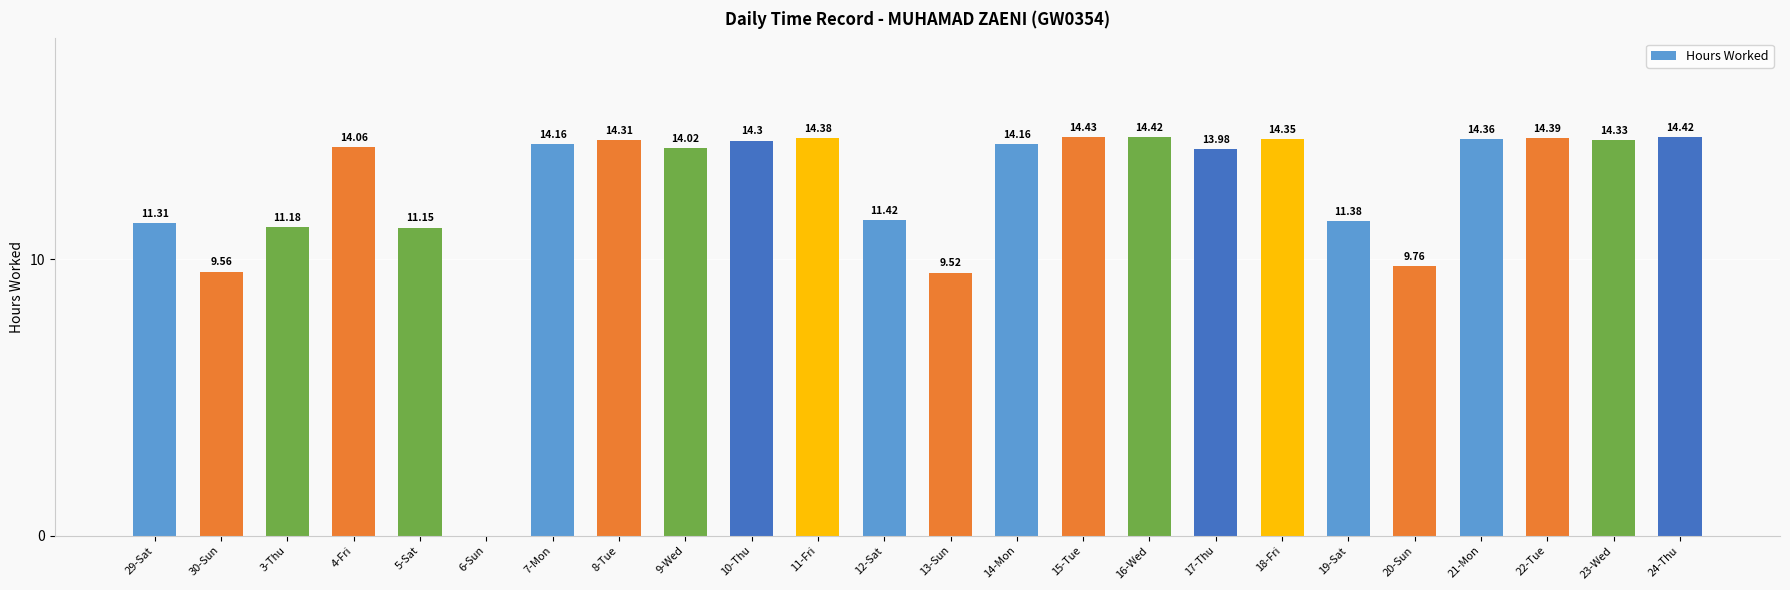

At which category does the chart reach its peak across all series?

15-Tue